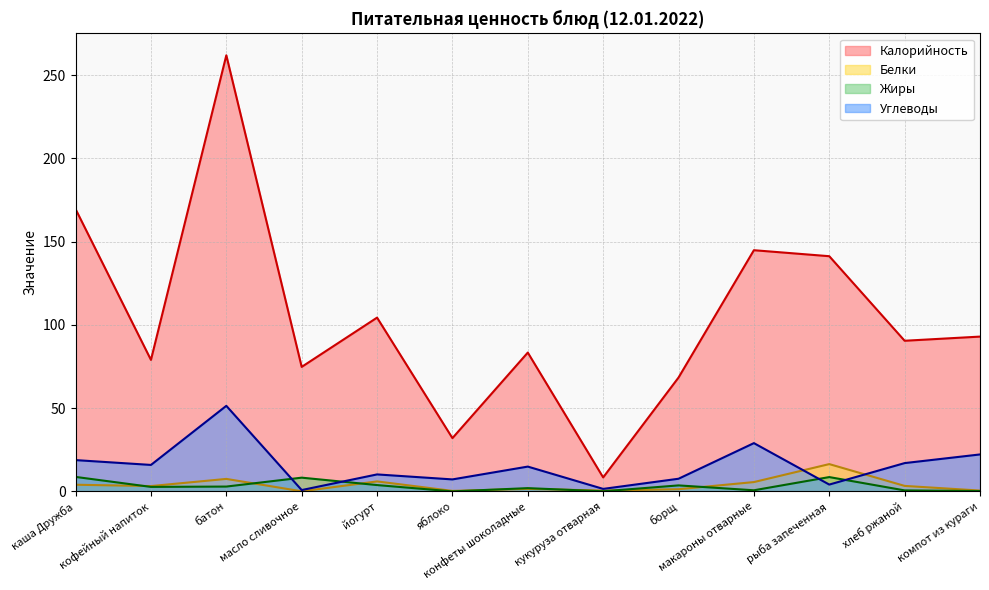

True or false: Углеводы has more than 0 points higher than both neighbors.

True